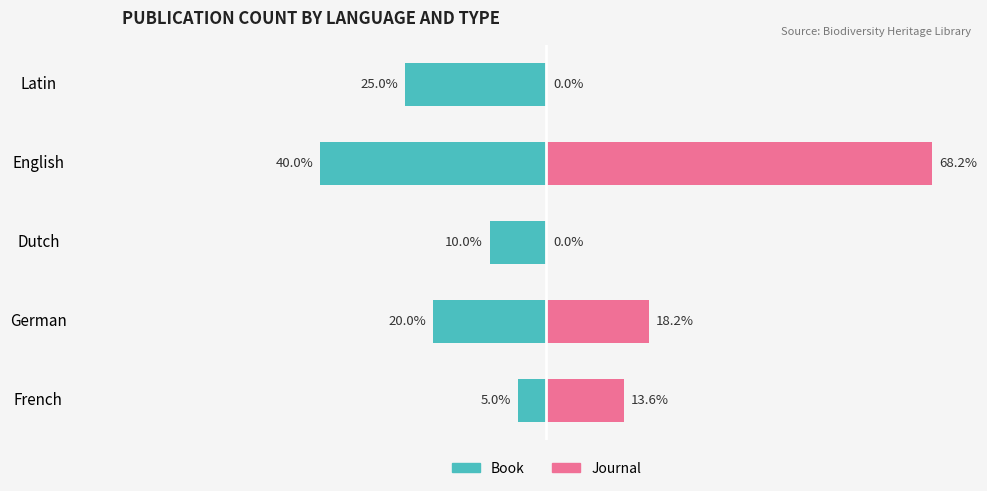

What is the total value across all series at Dutch?

-10.0